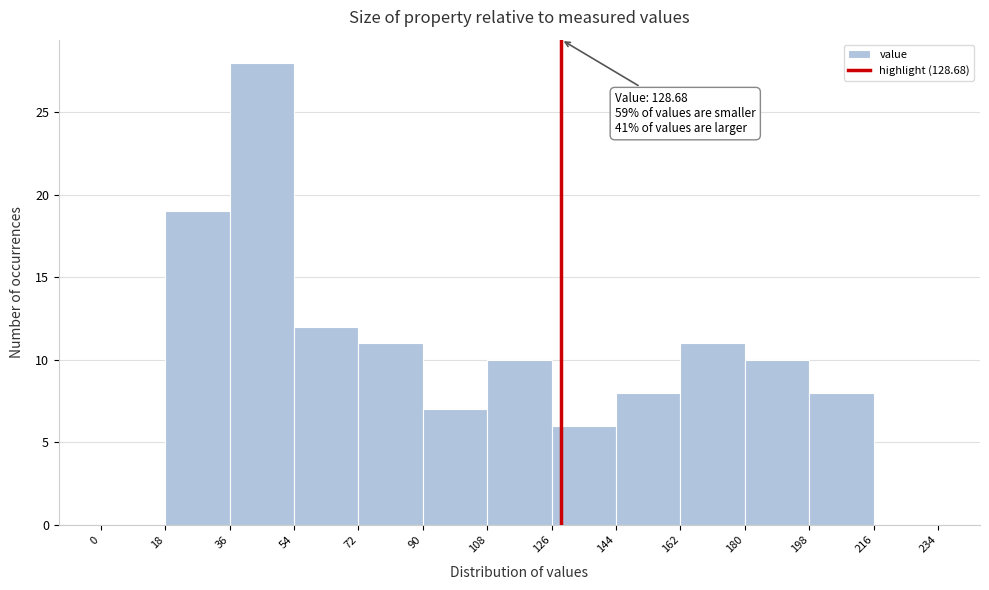

Which range on the x-axis has the tallest bar?

36 to 54